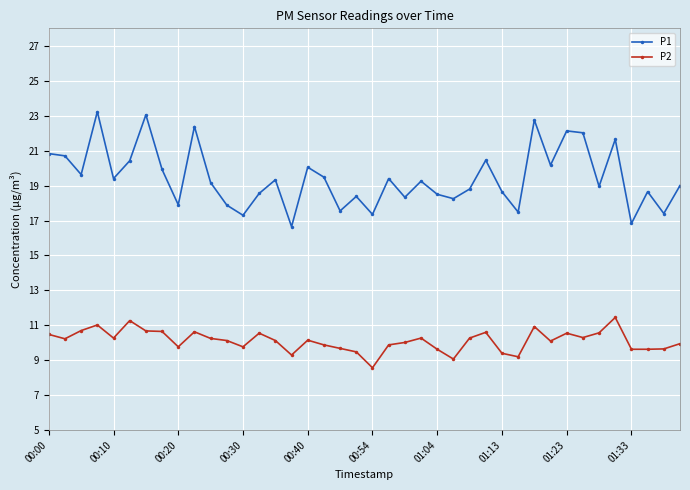

True or false: P2 has more than 1 interior local peaks.

True